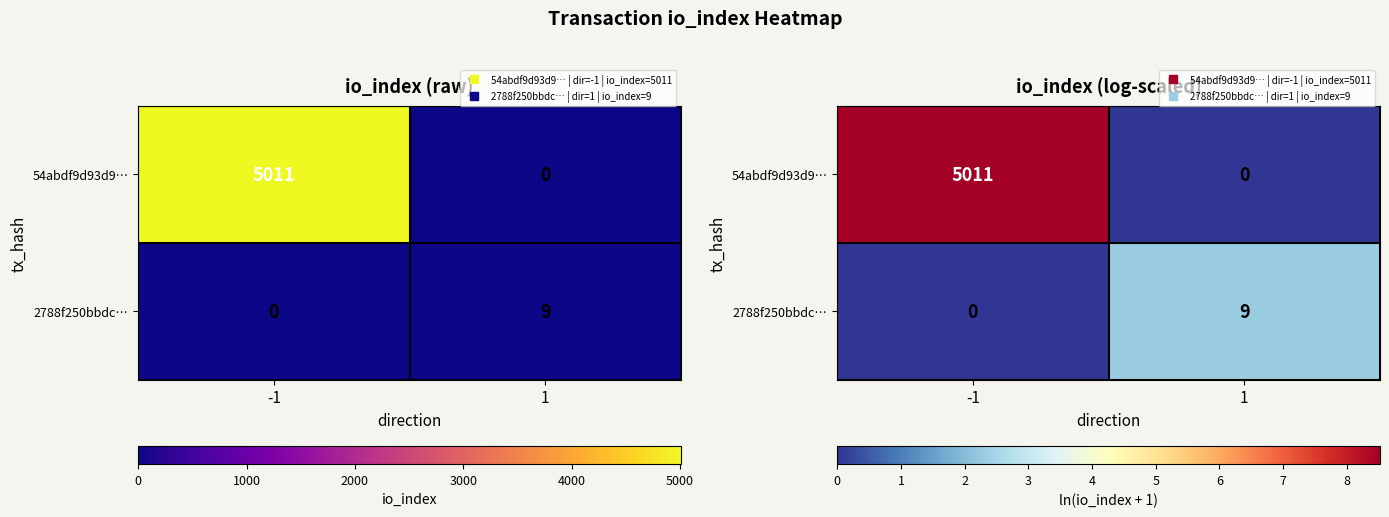

At which label does 54abdf9d93d9… reach its minimum?

1